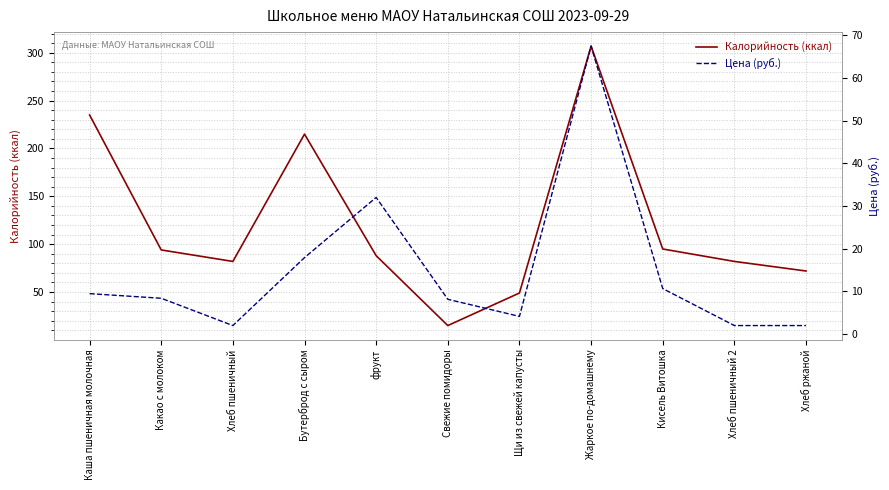

Does the chart display data point markers on the line(s)?

No